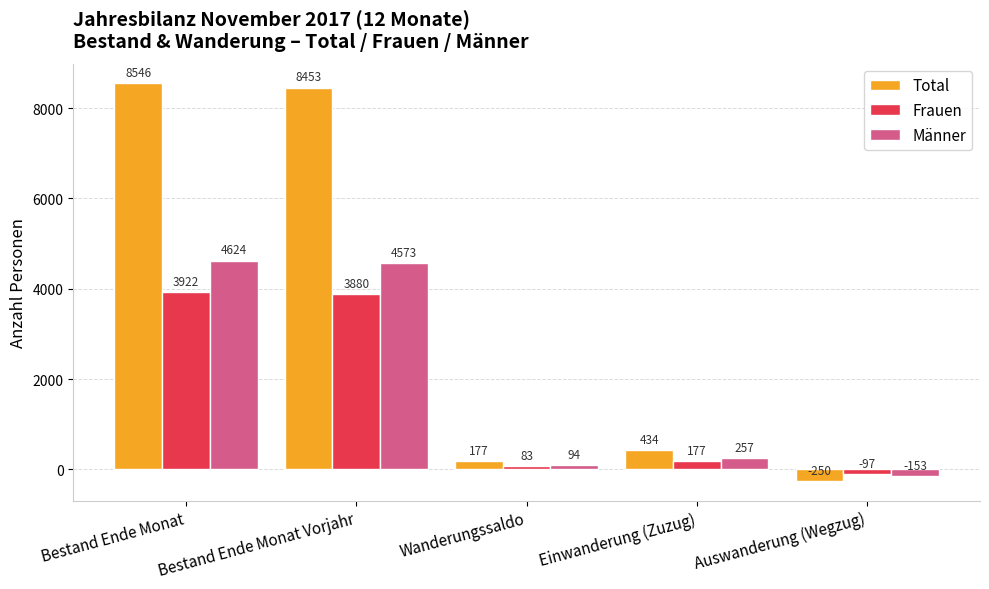

List the series in order of their peak value, highest first.

Total, Männer, Frauen